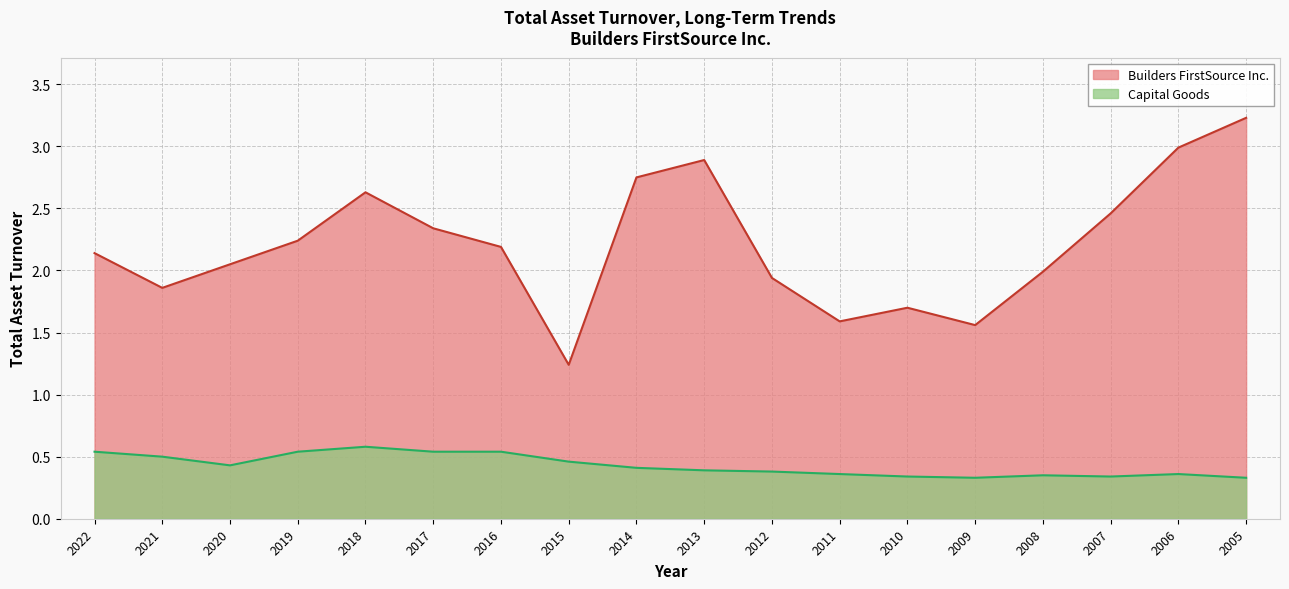

How many interior local valleys does the Capital Goods series have?

3